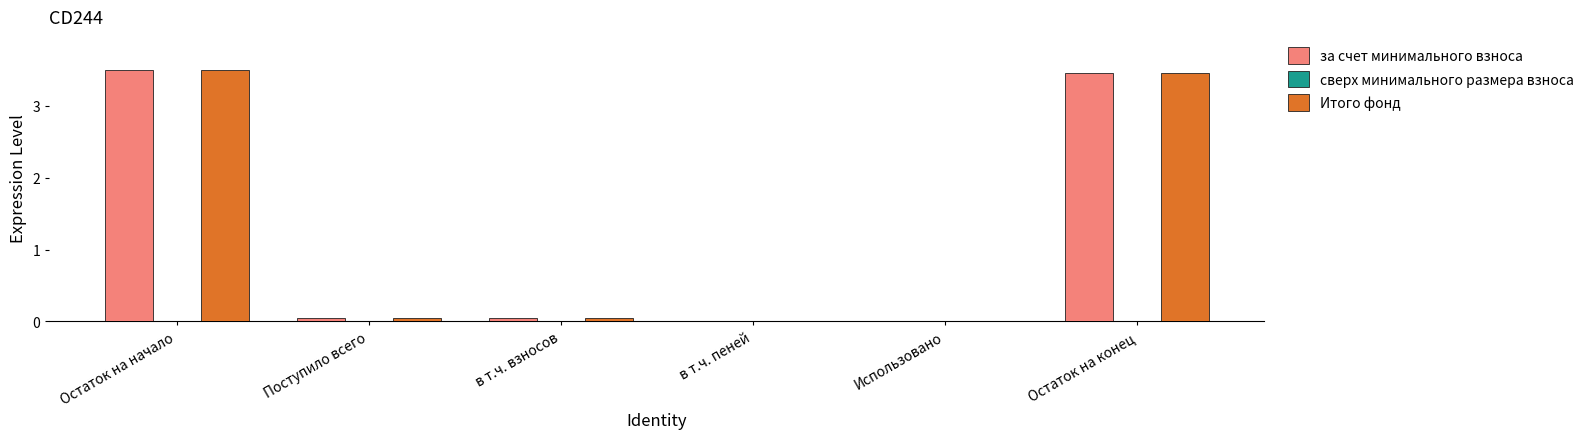

What is the sum of all за счет минимального взноса values?

7.0